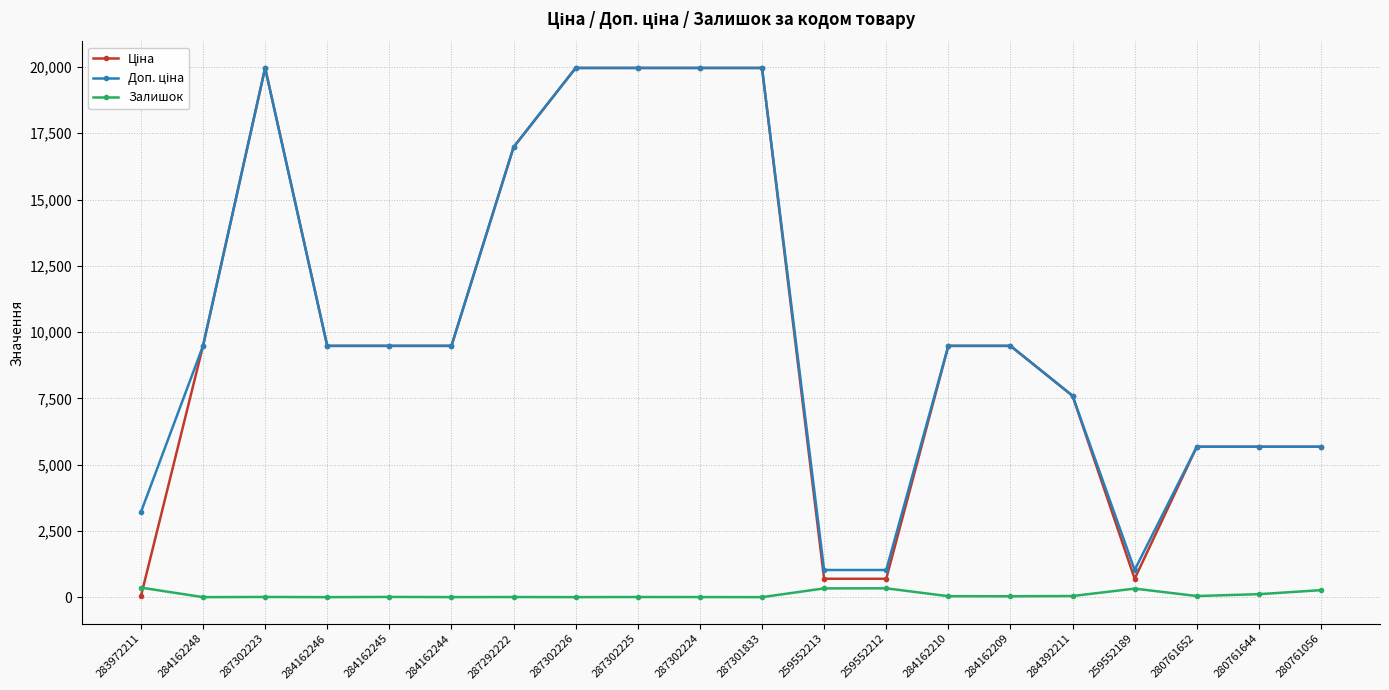

At how many categories does at least one series exceed 16455?

6